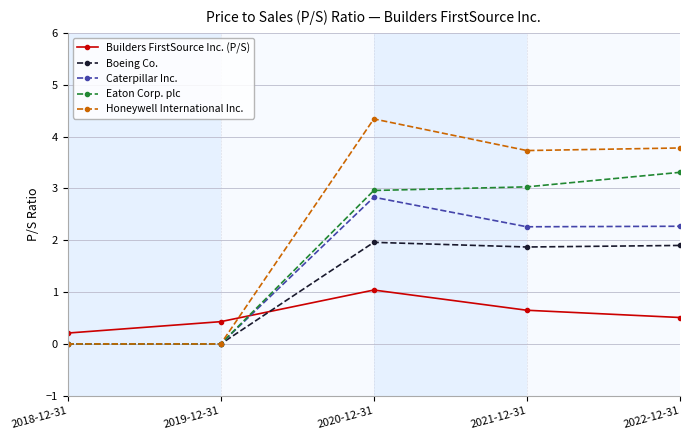

What is the maximum value for Builders FirstSource Inc. (P/S)?

1.0